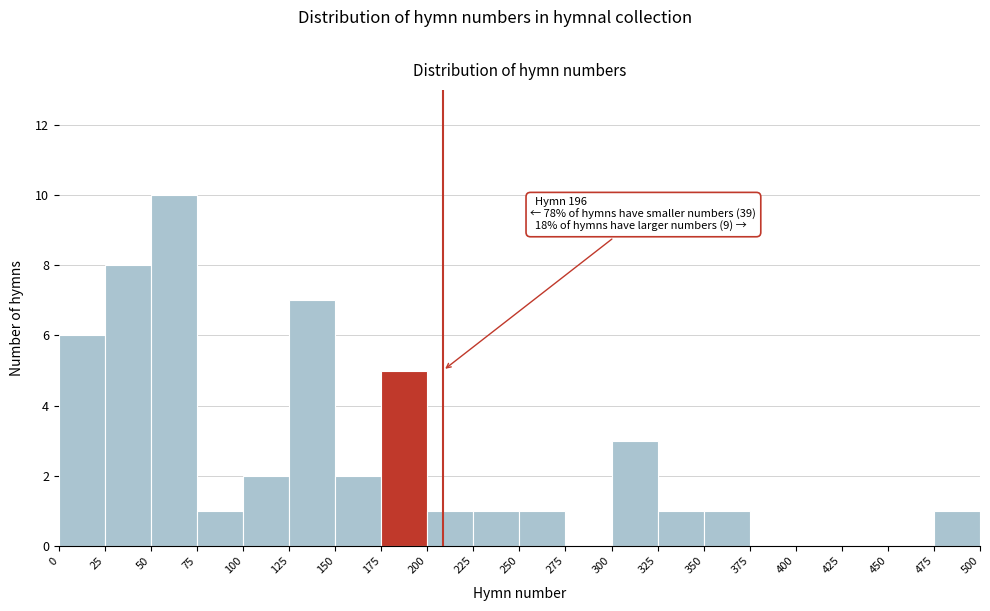

Which range on the x-axis has the tallest bar?

50 to 75